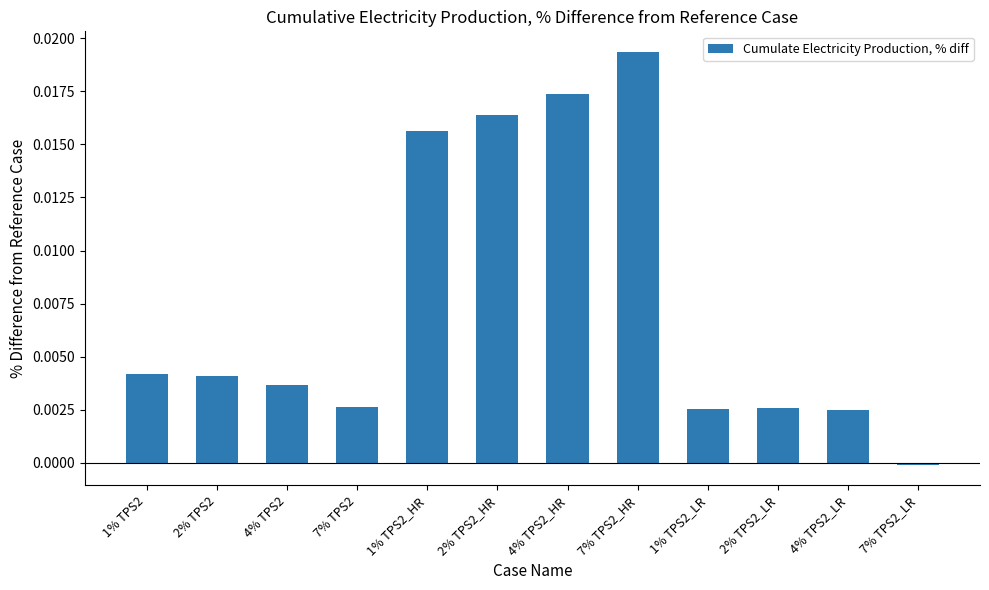

How many bars are there in total?

12